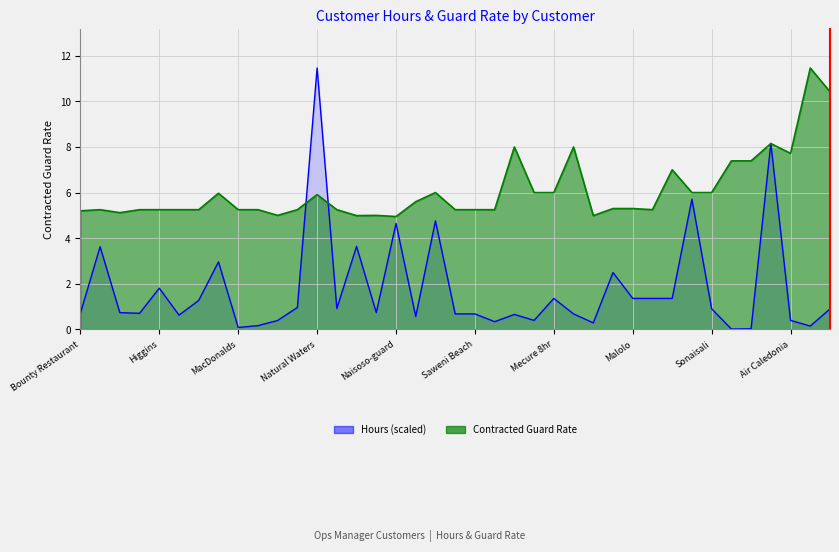

The value of Contracted Guard Rate at CCCC First Harbor is 3.7. True or false?

False